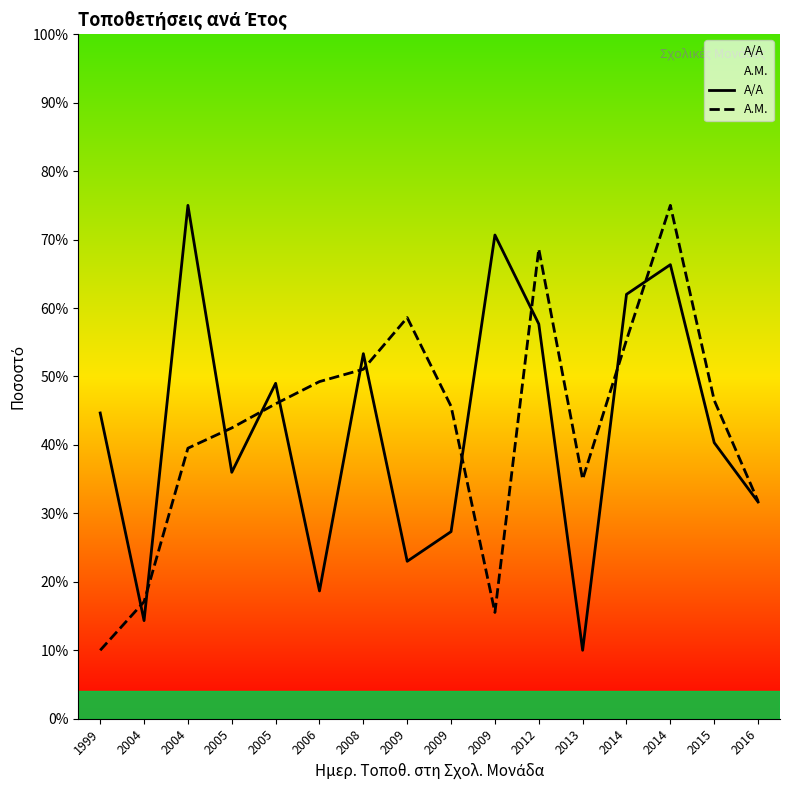

What is the value of the Α.Μ. point at the 8th from the left?

58.6